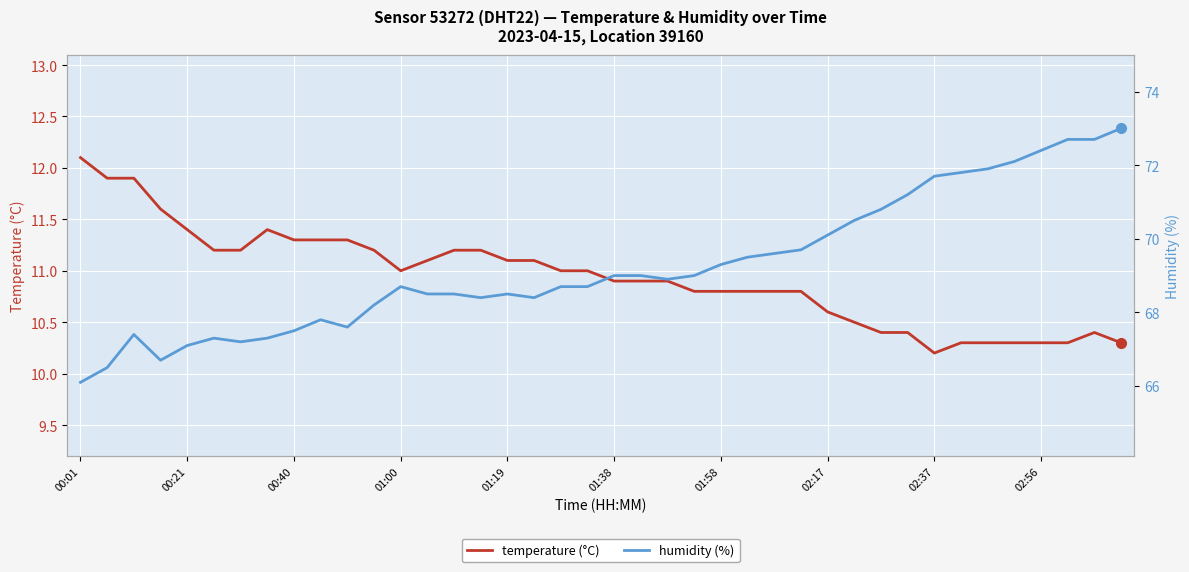

At which label does temperature (°C) reach its peak?

00:01